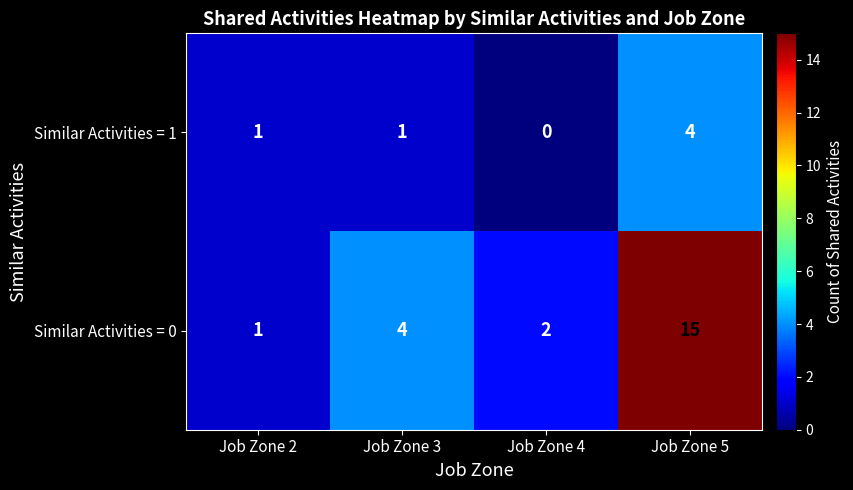

List the series in order of their peak value, lowest first.

Similar Activities = 1, Similar Activities = 0